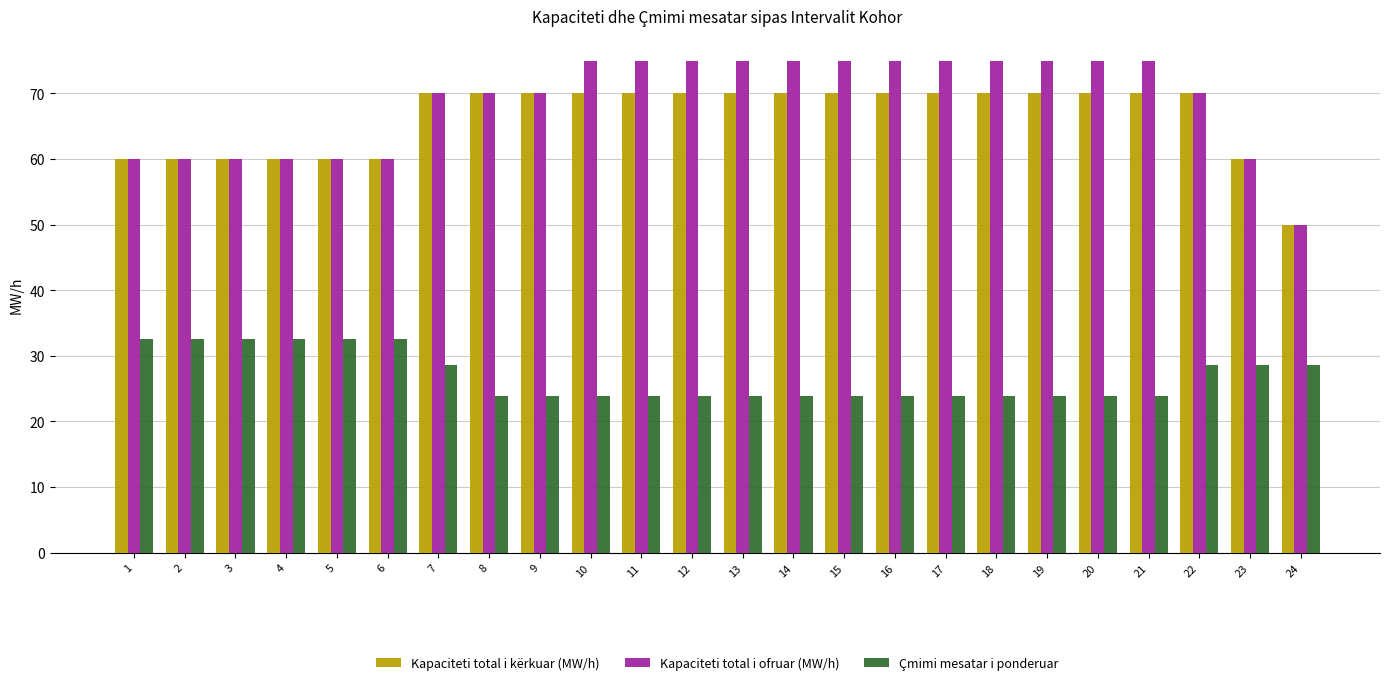

What is the spread (max minus min) of values at 10?

51.2